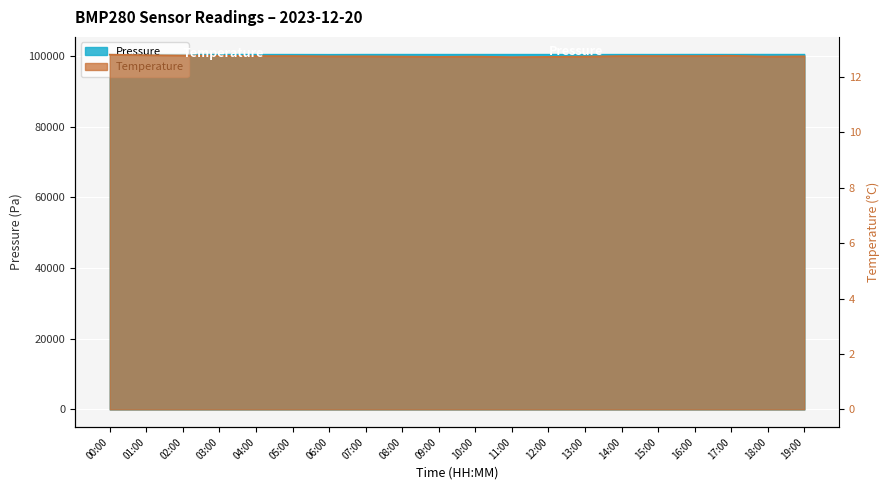

Reading left to right, transcribe all the data shown in this chart.

Temperature: 12.8	12.8	12.8	12.8	12.8	12.8	12.8	12.8	12.7	12.7	12.7	12.7	12.7	12.7	12.8	12.8	12.8	12.8	12.7	12.8
Pressure: 100403.5	100405.2	100409.5	100416.2	100409.5	100406.9	100390.0	100410.3	100411.2	100411.2	100407.8	100407.8	100407.0	100395.9	100406.1	100403.5	100417.1	100410.3	100416.2	100412.9